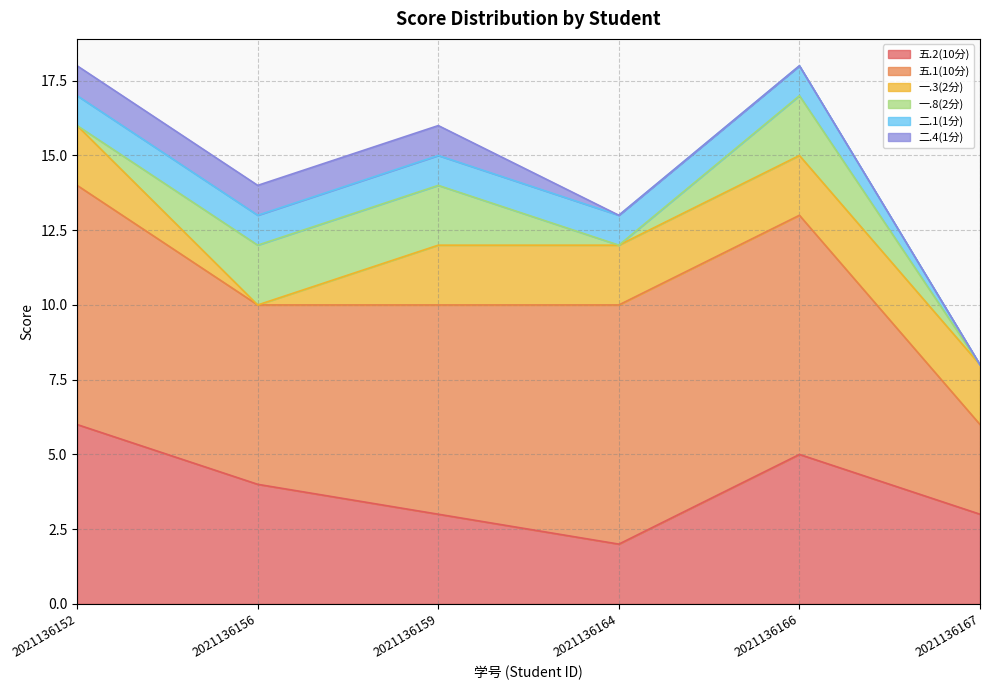

Where is 五.1(10分) nearest to the value 5?

2021136156